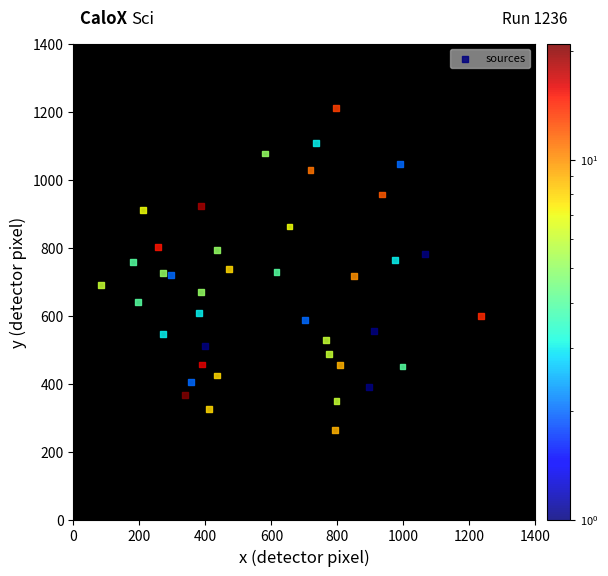

What is the range of Y values (max minus min)?

947.7